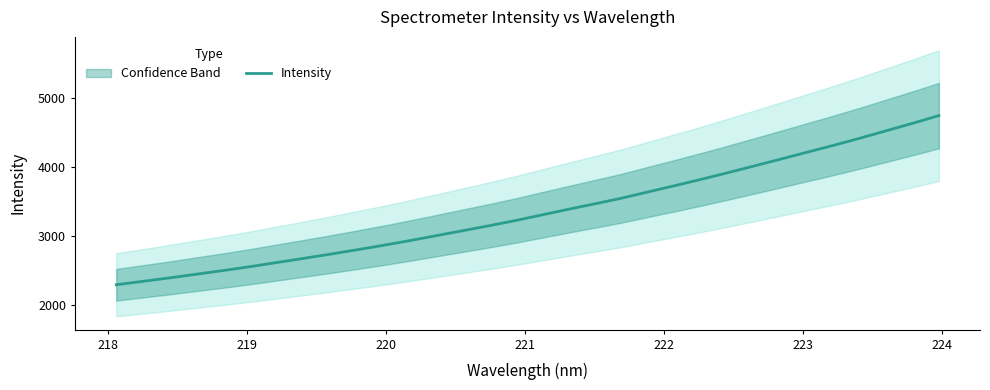

What is the lowest value of the Intensity series?

2291.5